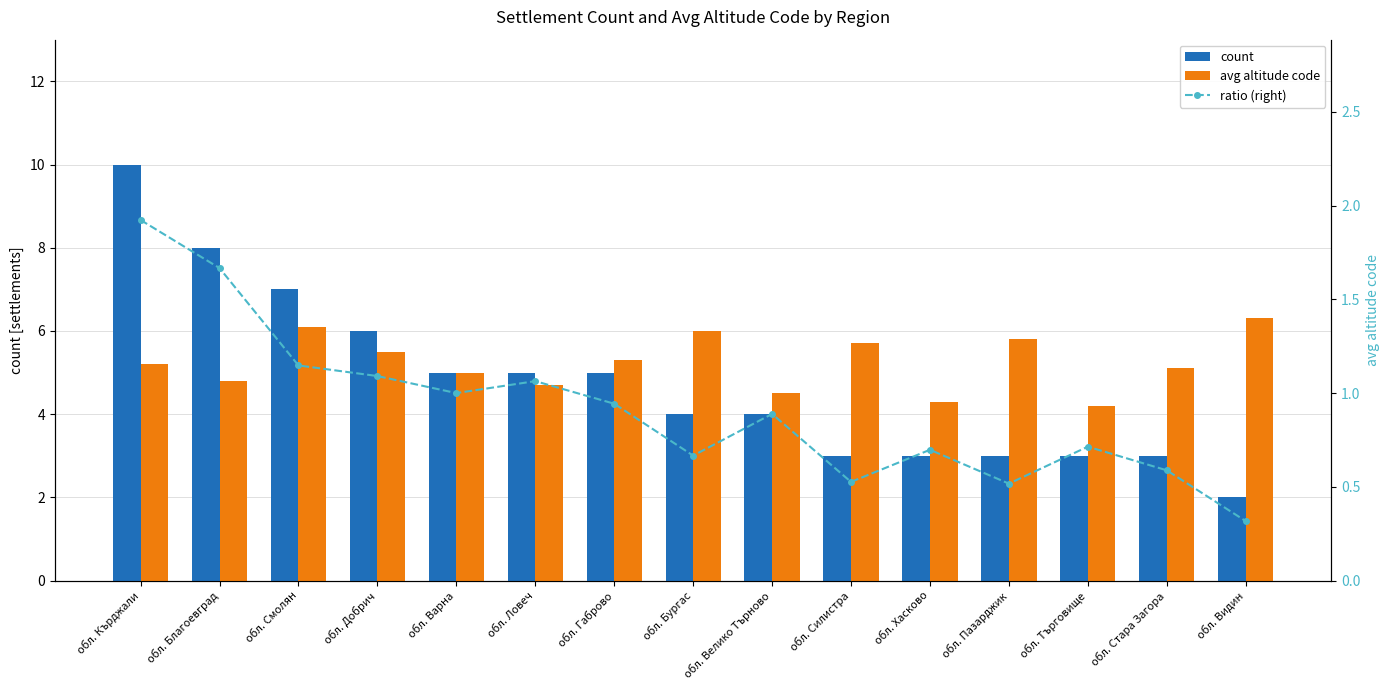

The count series shows 8.8 at обл. Варна. True or false?

False